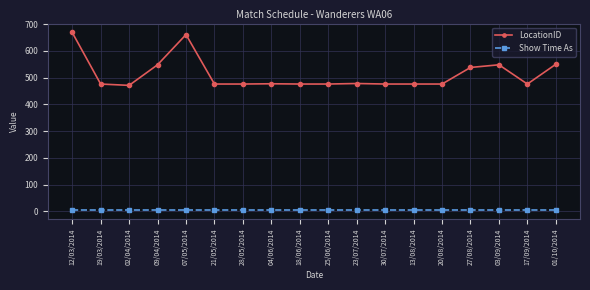

Rank the series by their average value, from lowest to highest.

Show Time As, LocationID